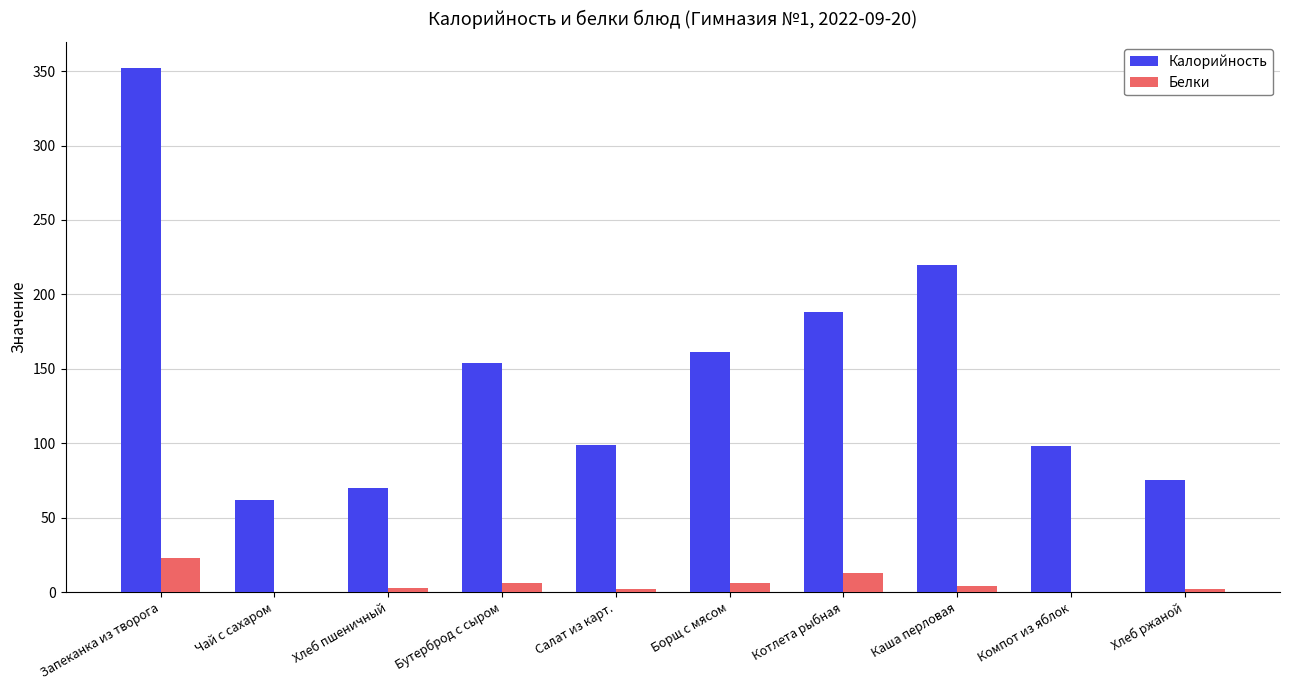

Are the bars grouped side by side (vs. stacked)?

Yes